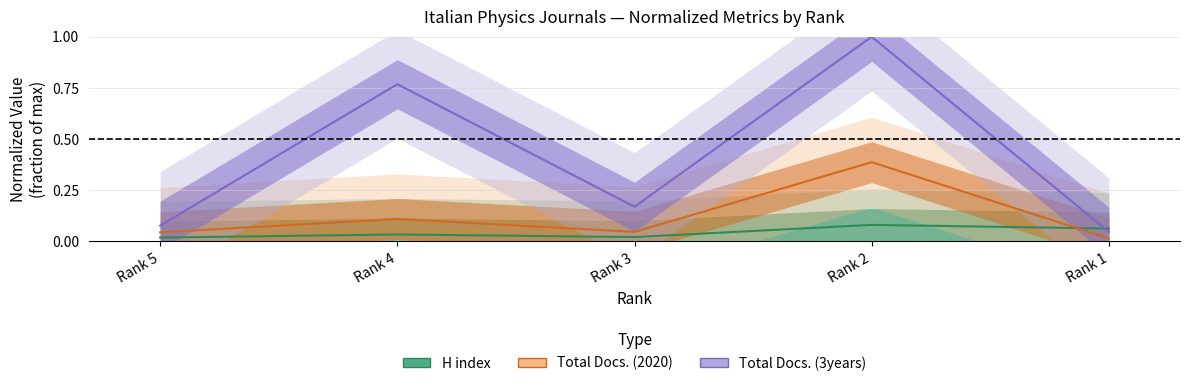

What is the average value of the Total Docs. (3years) series?

0.4